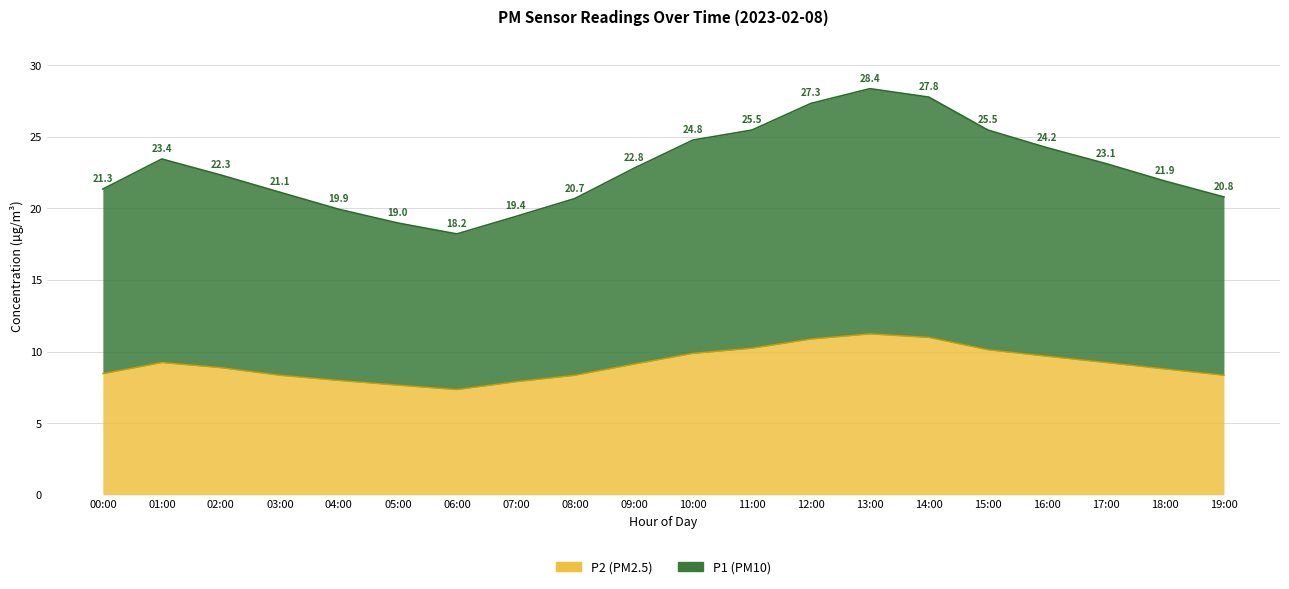

Reading right to left, transcribe all the data shown in this chart.

P1: 19:00=20.8	18:00=21.9	17:00=23.1	16:00=24.2	15:00=25.5	14:00=27.8	13:00=28.4	12:00=27.3	11:00=25.5	10:00=24.8	09:00=22.8	08:00=20.7	07:00=19.4	06:00=18.2	05:00=19.0	04:00=19.9	03:00=21.1	02:00=22.3	01:00=23.4	00:00=21.3
P2: 19:00=8.3	18:00=8.8	17:00=9.2	16:00=9.7	15:00=10.1	14:00=11.0	13:00=11.2	12:00=10.9	11:00=10.2	10:00=9.9	09:00=9.1	08:00=8.3	07:00=7.9	06:00=7.3	05:00=7.7	04:00=8.0	03:00=8.3	02:00=8.9	01:00=9.2	00:00=8.4